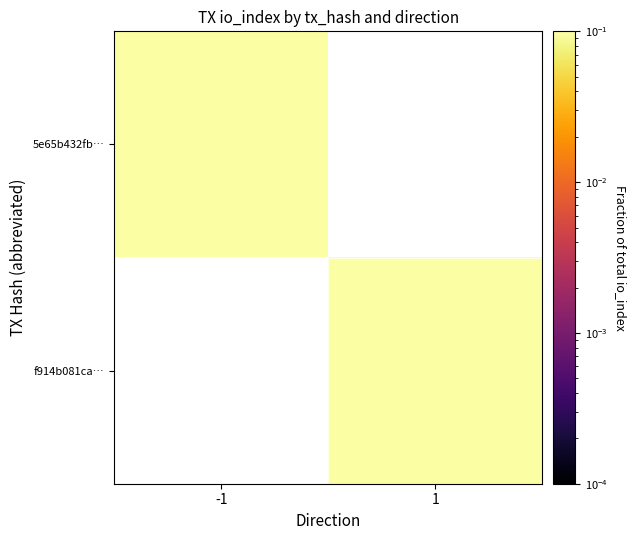

Rank the categories by f914b081ca… value from lowest to highest.

-1, 1